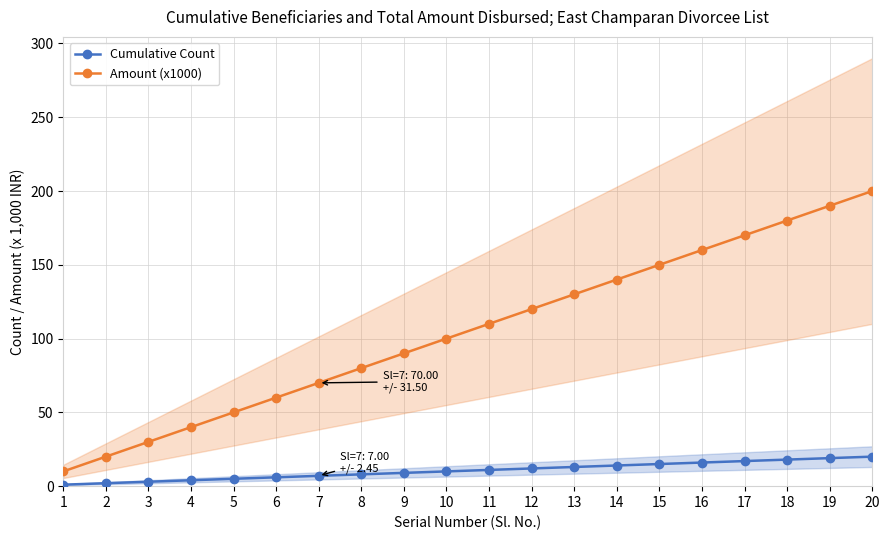

Reading left to right, transcribe all the data shown in this chart.

Cumulative Count: 1=1	2=2	3=3	4=4	5=5	6=6	7=7	8=8	9=9	10=10	11=11	12=12	13=13	14=14	15=15	16=16	17=17	18=18	19=19	20=20
Amount (x1000): 1=10	2=20	3=30	4=40	5=50	6=60	7=70	8=80	9=90	10=100	11=110	12=120	13=130	14=140	15=150	16=160	17=170	18=180	19=190	20=200